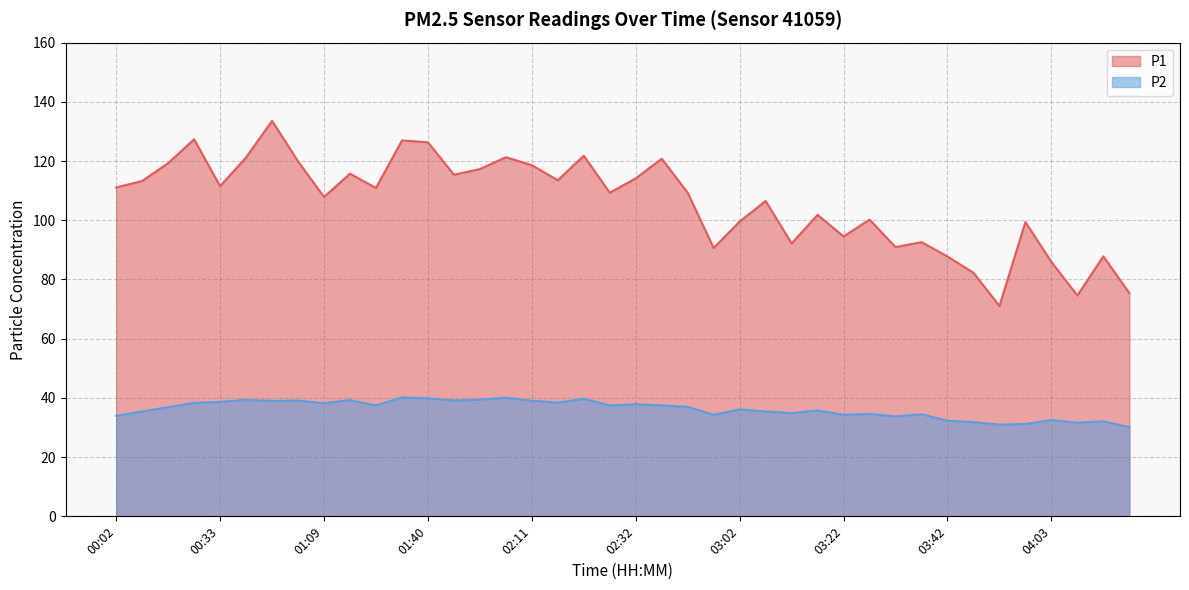

The P2 series shows 32.5 at 04:03. True or false?

True